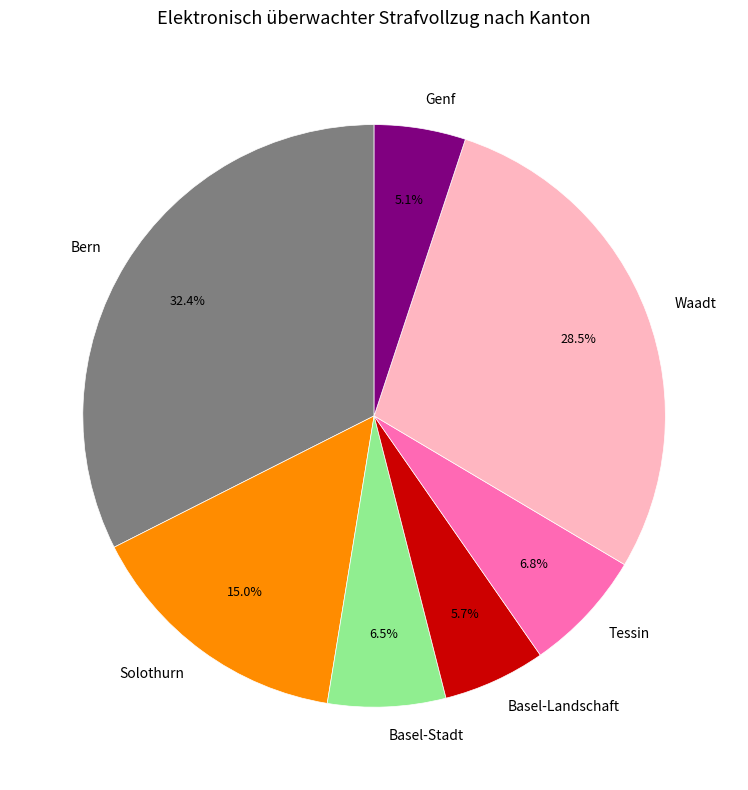

Is there any slice that represents more than half of the pie?

No